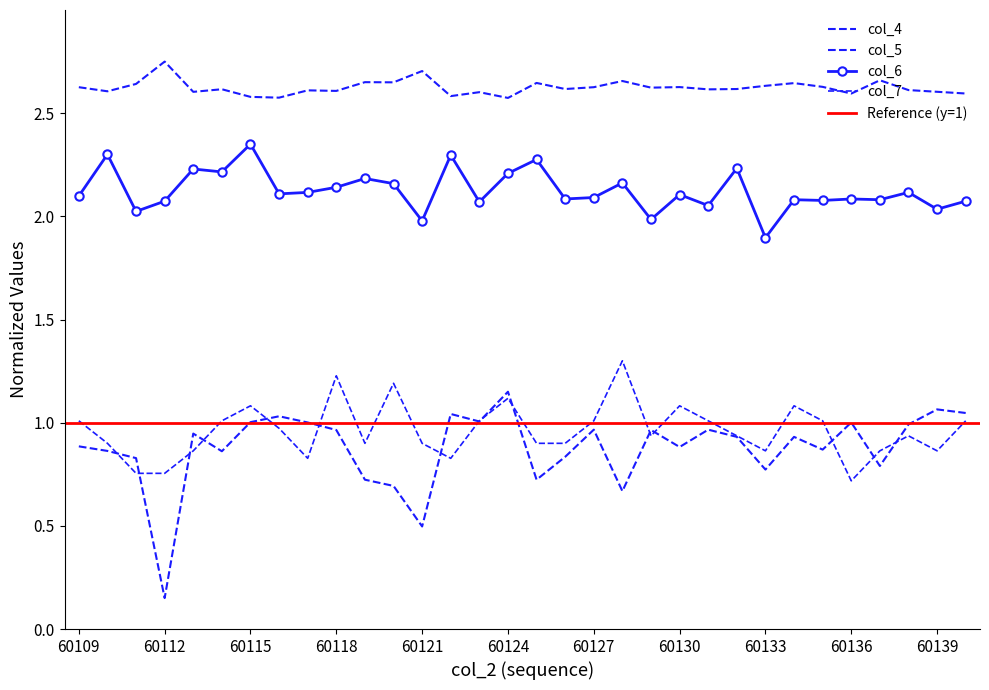

Reading left to right, what are all the values shown in this chart?

col_4: 60109=2.6	60110=2.6	60111=2.6	60112=2.8	60113=2.6	60114=2.6	60115=2.6	60116=2.6	60117=2.6	60118=2.6	60119=2.7	60120=2.6	60121=2.7	60122=2.6	60123=2.6	60124=2.6	60125=2.6	60126=2.6	60127=2.6	60128=2.7	60129=2.6	60130=2.6	60131=2.6	60132=2.6	60133=2.6	60134=2.6	60135=2.6	60136=2.6	60137=2.7	60138=2.6	60139=2.6	60140=2.6
col_5: 60109=0.9	60110=0.9	60111=0.8	60112=0.1	60113=0.9	60114=0.9	60115=1.0	60116=1.0	60117=1.0	60118=1.0	60119=0.7	60120=0.7	60121=0.5	60122=1.0	60123=1.0	60124=1.1	60125=0.7	60126=0.8	60127=1.0	60128=0.7	60129=1.0	60130=0.9	60131=1.0	60132=0.9	60133=0.8	60134=0.9	60135=0.9	60136=1.0	60137=0.8	60138=1.0	60139=1.1	60140=1.0
col_6: 60109=2.1	60110=2.3	60111=2.0	60112=2.1	60113=2.2	60114=2.2	60115=2.4	60116=2.1	60117=2.1	60118=2.1	60119=2.2	60120=2.2	60121=2.0	60122=2.3	60123=2.1	60124=2.2	60125=2.3	60126=2.1	60127=2.1	60128=2.2	60129=2.0	60130=2.1	60131=2.1	60132=2.2	60133=1.9	60134=2.1	60135=2.1	60136=2.1	60137=2.1	60138=2.1	60139=2.0	60140=2.1
col_7: 60109=1.0	60110=0.9	60111=0.8	60112=0.8	60113=0.9	60114=1.0	60115=1.1	60116=1.0	60117=0.8	60118=1.2	60119=0.9	60120=1.2	60121=0.9	60122=0.8	60123=1.0	60124=1.1	60125=0.9	60126=0.9	60127=1.0	60128=1.3	60129=0.9	60130=1.1	60131=1.0	60132=0.9	60133=0.9	60134=1.1	60135=1.0	60136=0.7	60137=0.9	60138=0.9	60139=0.9	60140=1.0